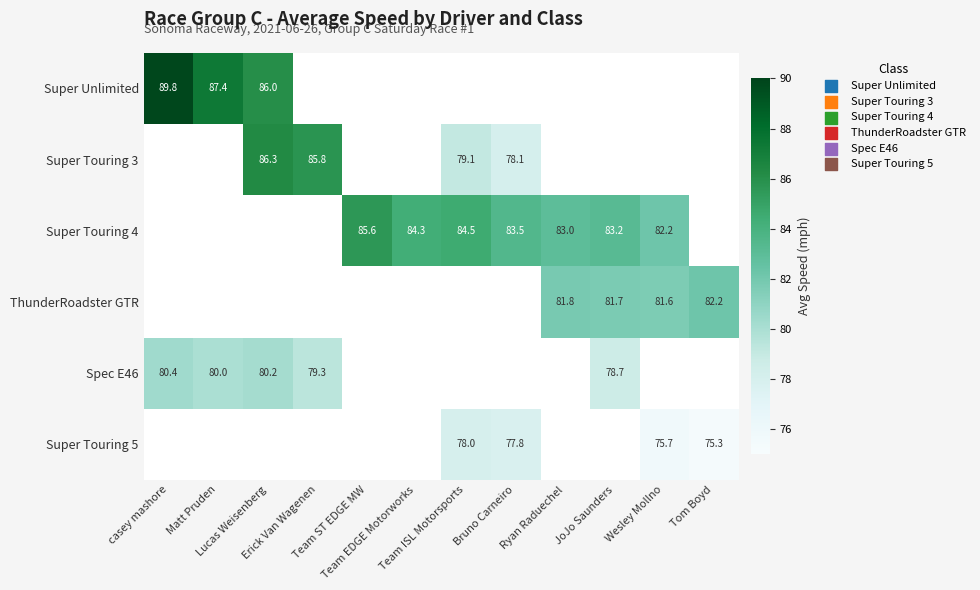

Is the value of Super Touring 3 at Team ST EDGE MW greater than the value of Super Unlimited at Wesley Mollno?

No